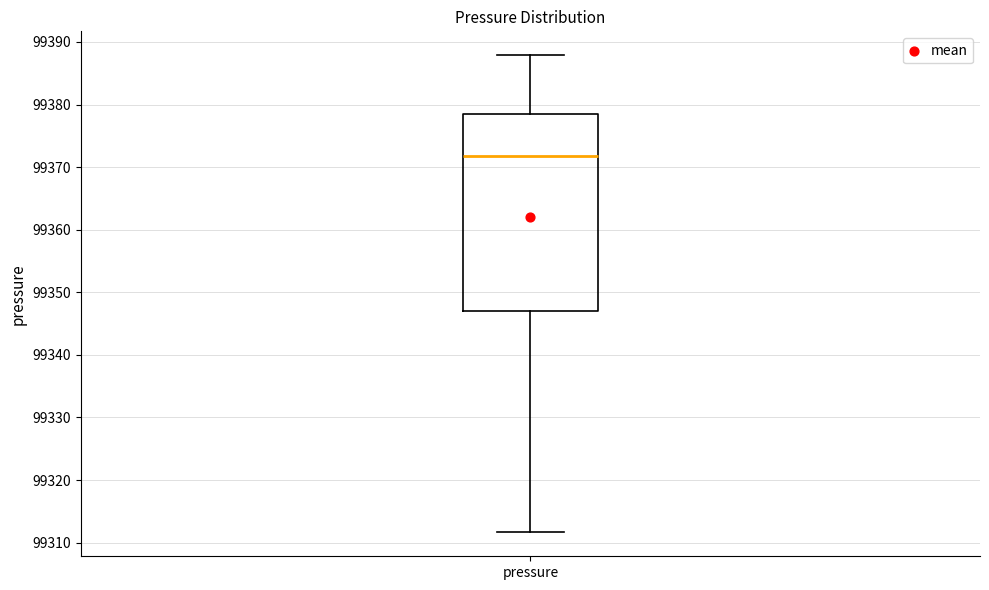

Where is the lower edge of the box for pressure on the y-axis? The values are not printed on the chart, so give them approximately, as read against the axis.

99347